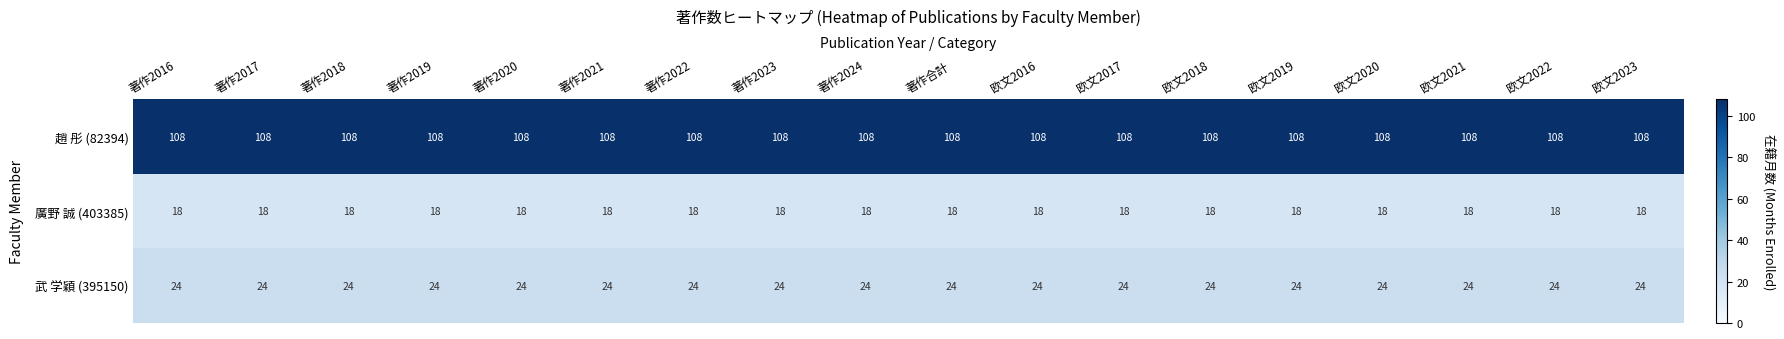

What is the maximum value shown in the chart?

108